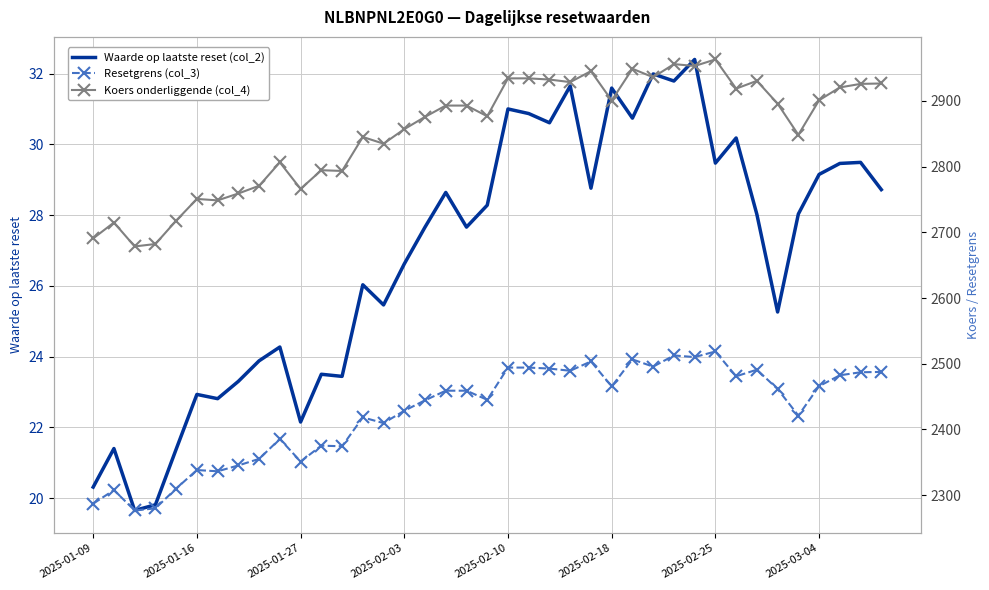

The Resetgrens (col_3) series shows 2307.8 at 2025-01-16. True or false?

True